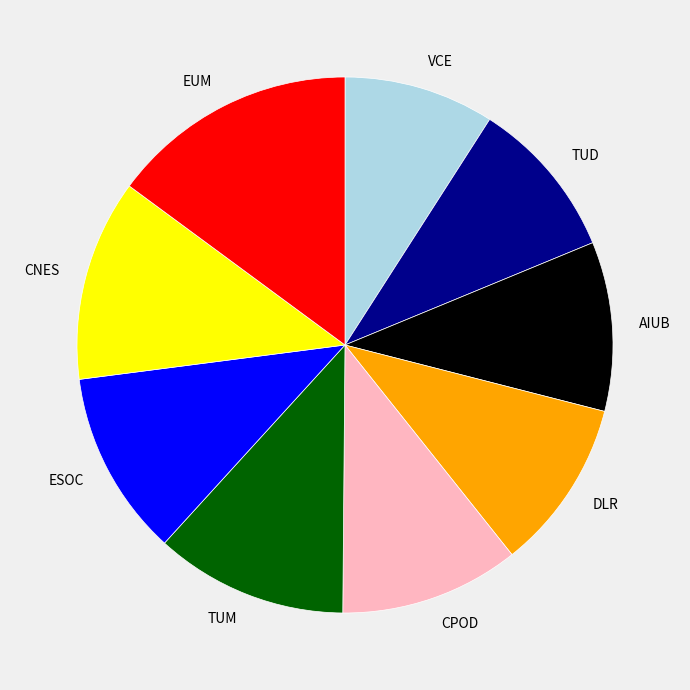

Does any single category account for the majority?

No